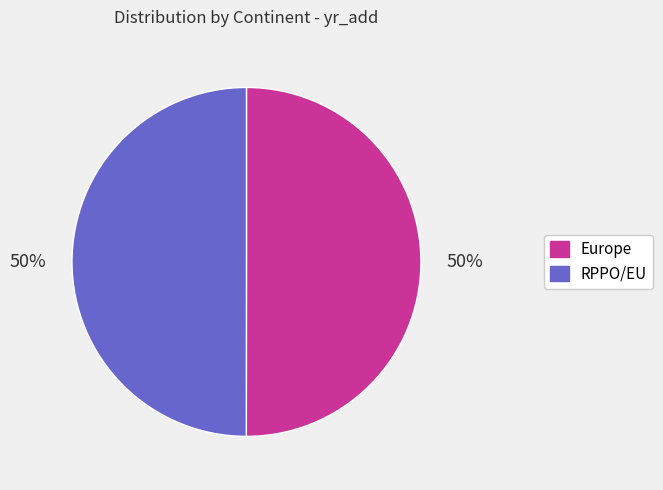

What percentage is the RPPO/EU slice, to the nearest percent?

50%